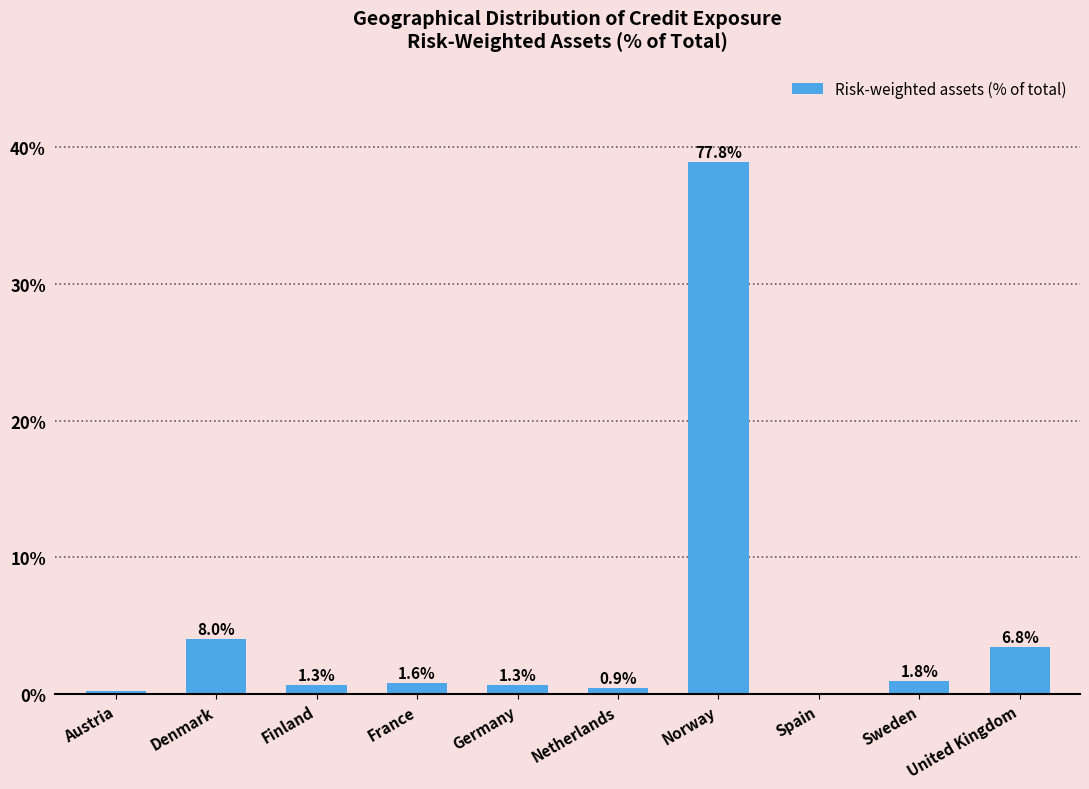

Are the bars horizontal?

No